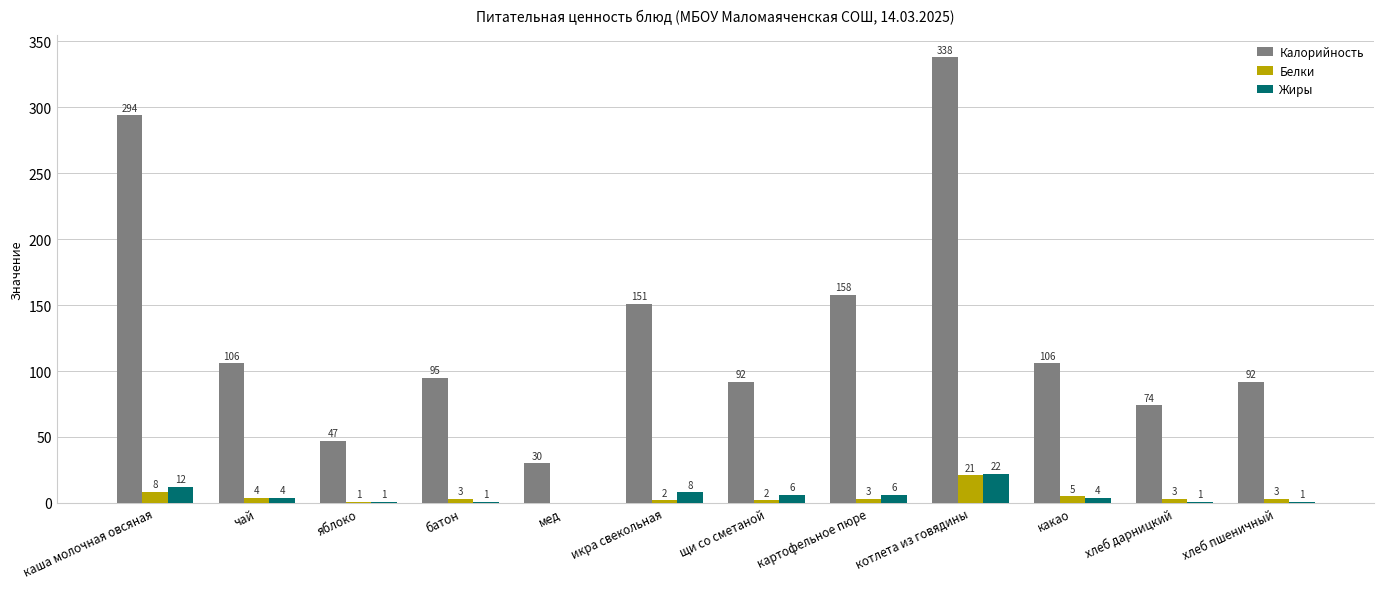

At which category is the sum across all series the highest?

котлета из говядины